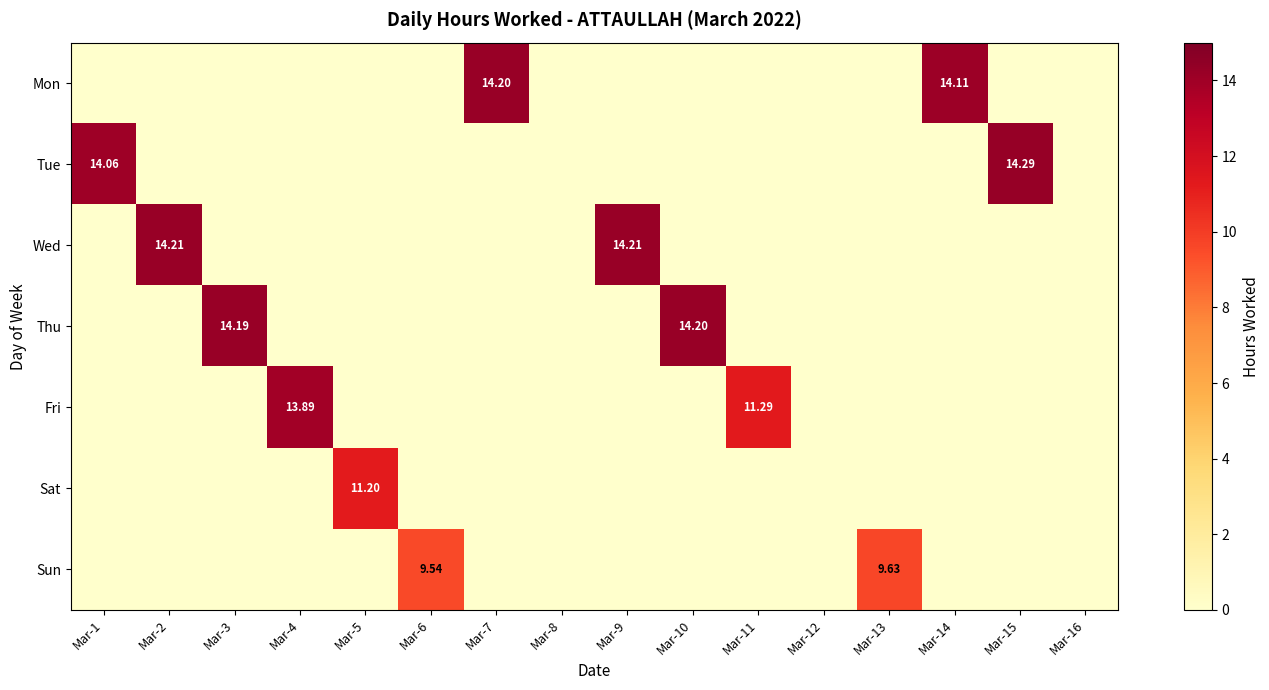

At which label is Thu closest to 7?

Mar-1